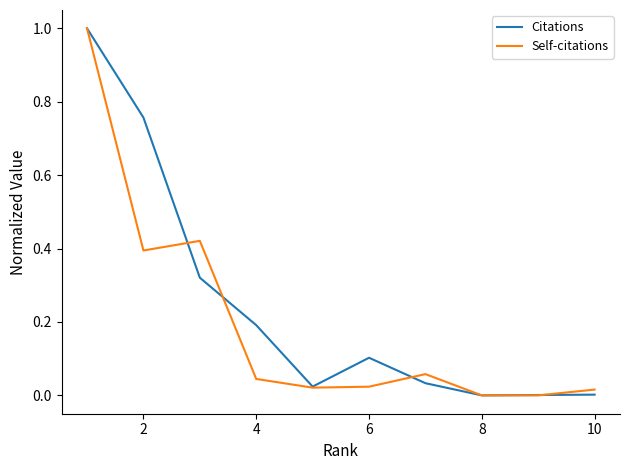

Rank the series by their average value, from highest to lowest.

Citations, Self-citations